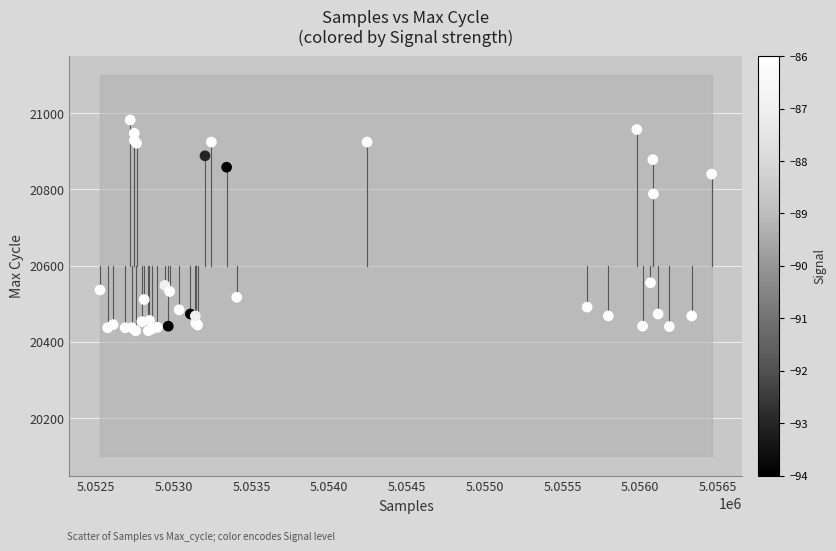

What Y value in the scatter plot is closest to 20705?

20788